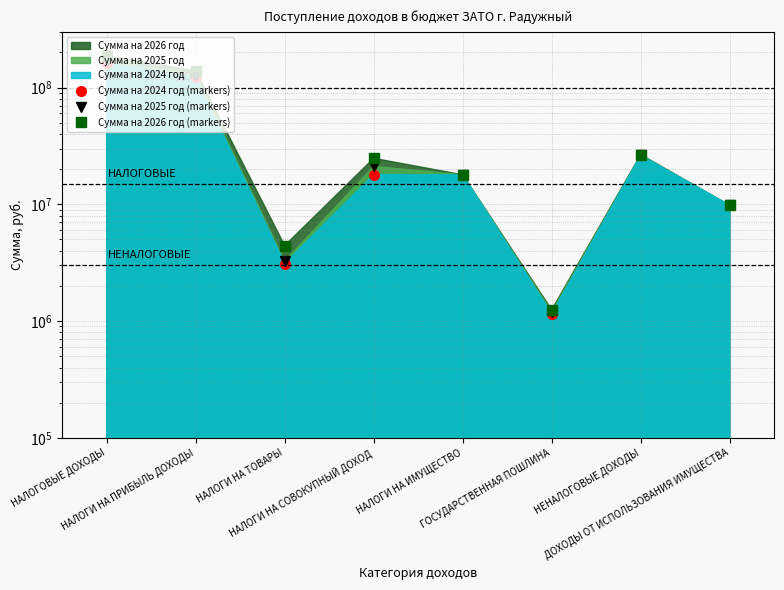

What is the average value of the Сумма на 2025 год (markers) series?

47533640